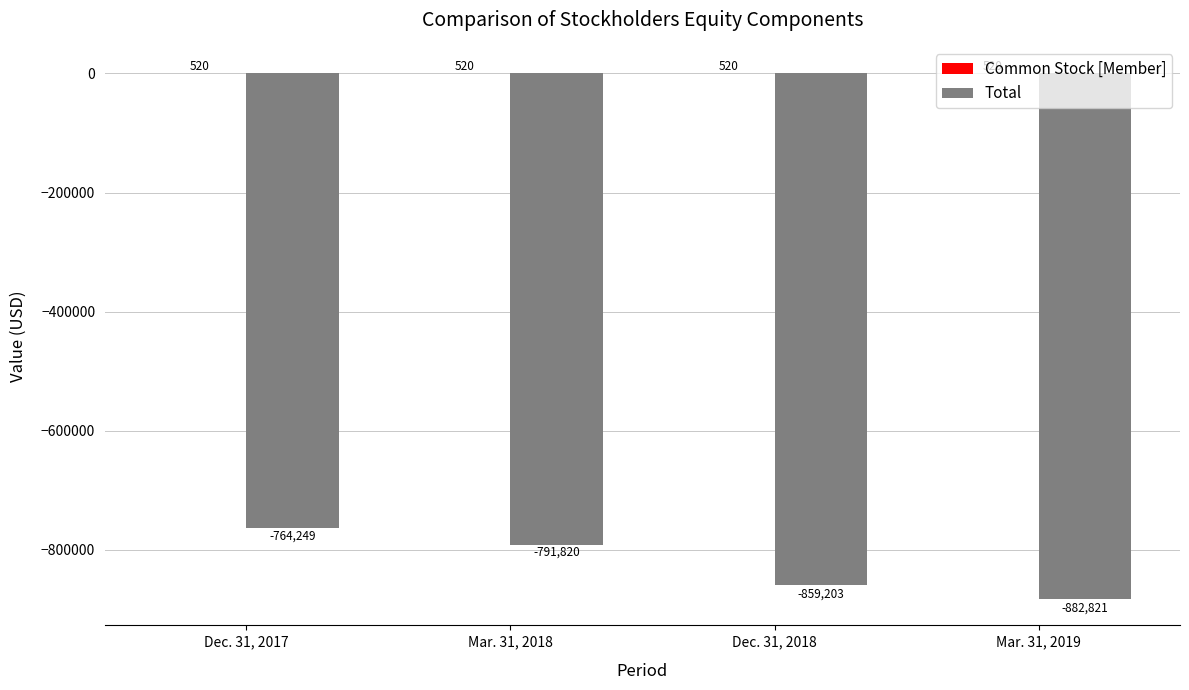

How many categories are shown in the chart?

4